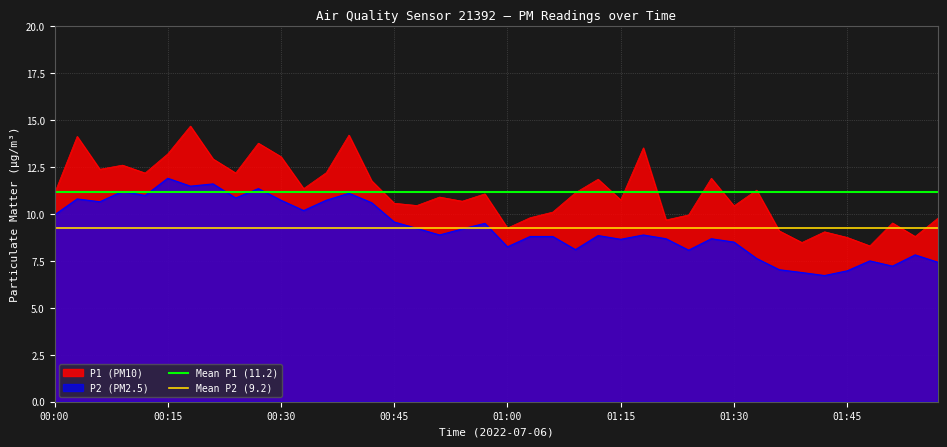

Is it true that P1 (PM10) equals 15.1 at 01:15?

False